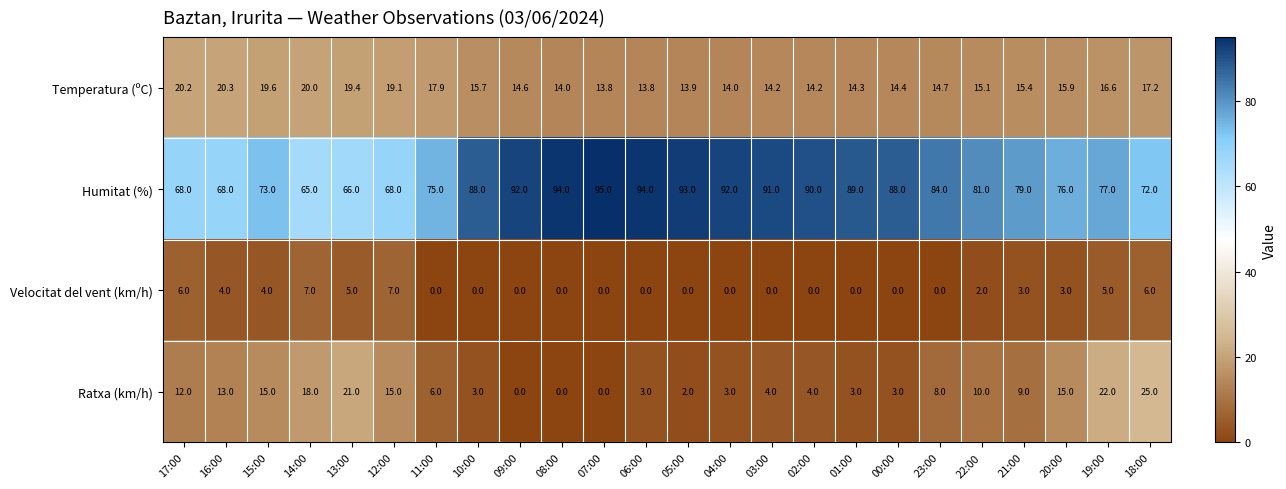

What is the sum of the Humitat (%) values at 04:00 and 18:00?

164.0